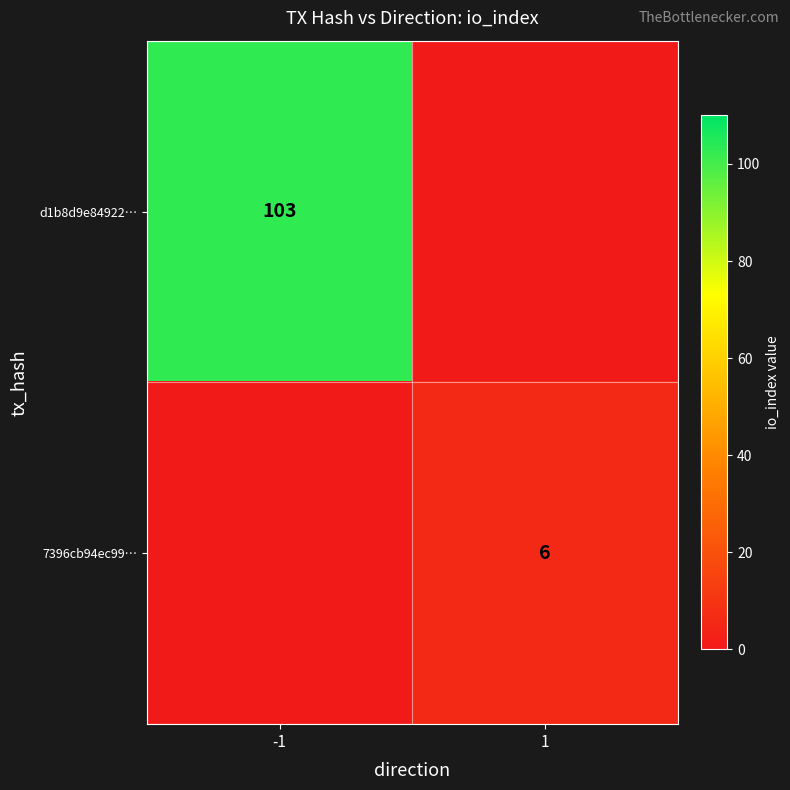

Is the value of 7396cb94ec99… at 1 greater than the value of d1b8d9e84922… at -1?

No